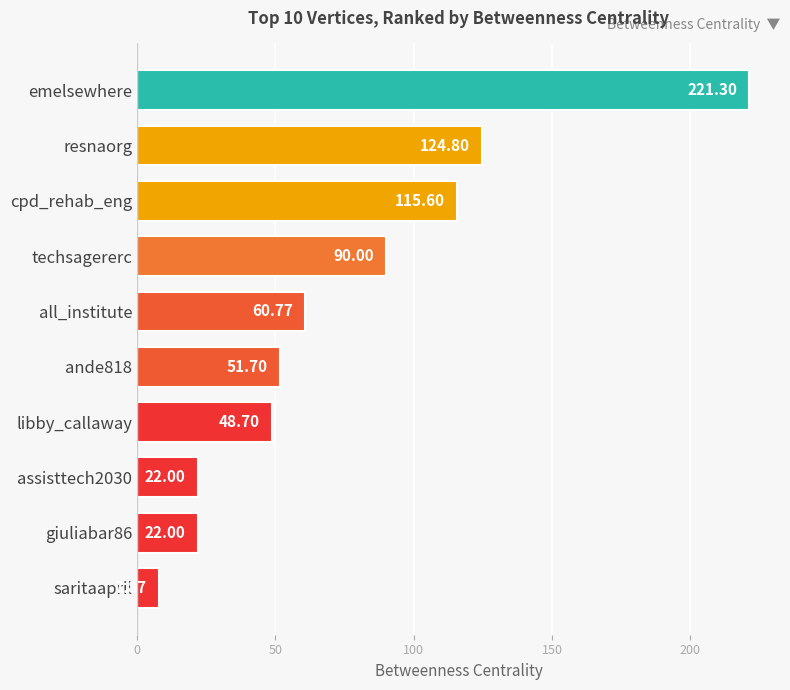

What is the label of the 8th bar from the bottom?

cpd_rehab_eng